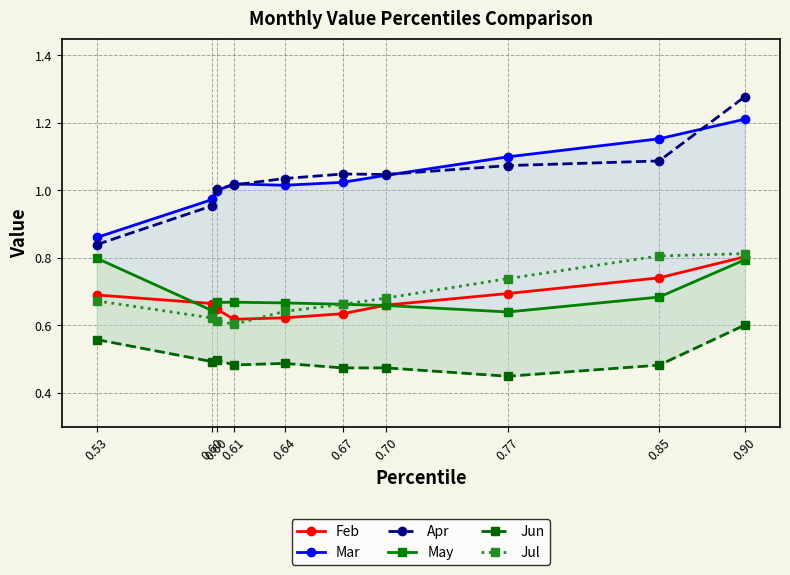

What are all the series names shown in the legend?

Feb, Mar, Apr, May, Jun, Jul